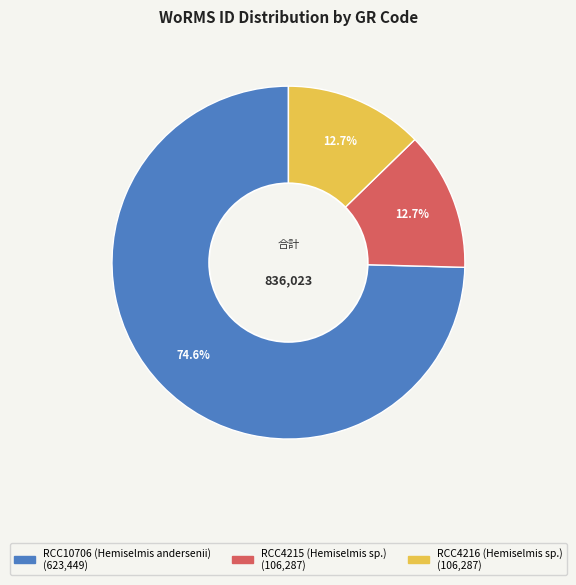

Is it true that RCC10706 (Hemiselmis andersenii) is 75% of the pie?

True